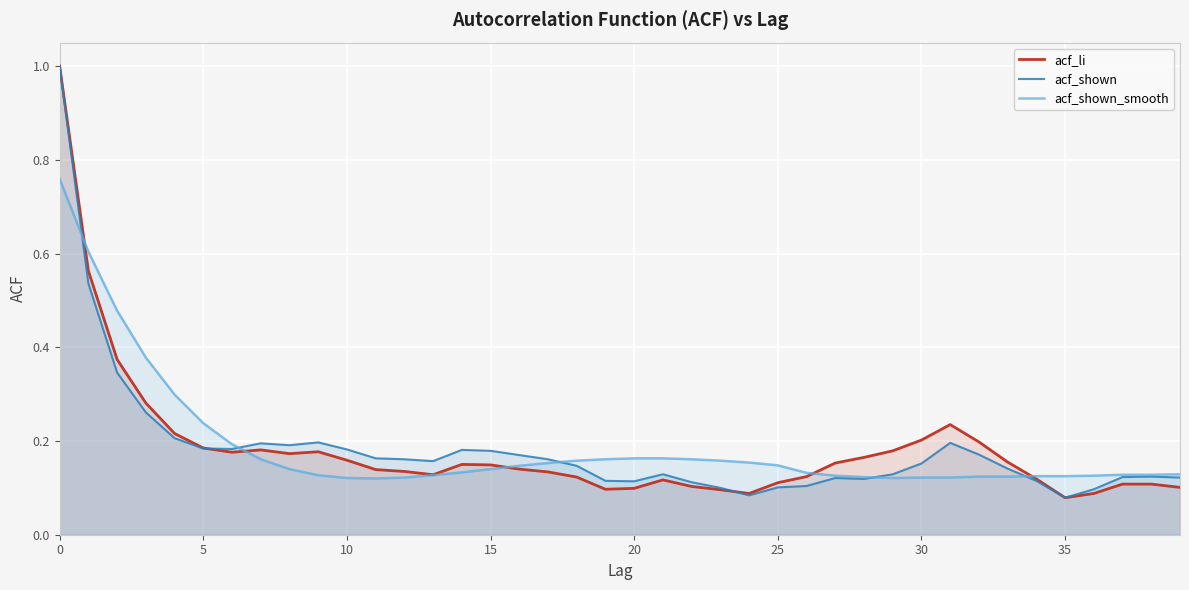

In acf_shown, how many points are lower than both neighbors (excluding endpoints)?

7